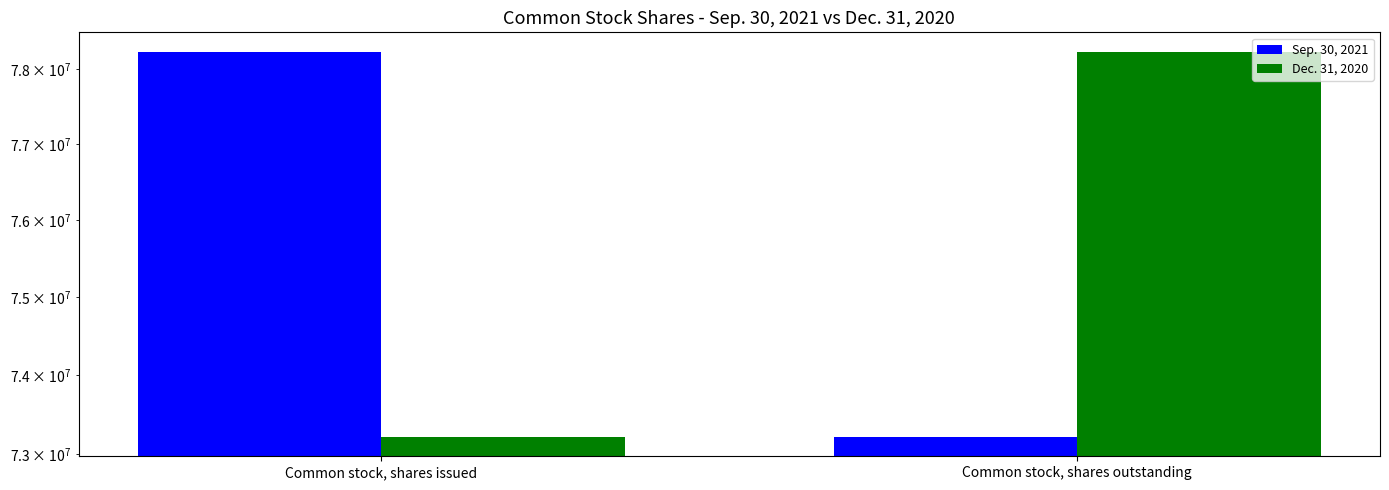

Reading left to right, what are all the values shown in this chart?

Sep. 30, 2021: Common stock, shares issued=78234889	Common stock, shares outstanding=73215940
Dec. 31, 2020: Common stock, shares issued=73215940	Common stock, shares outstanding=78234889